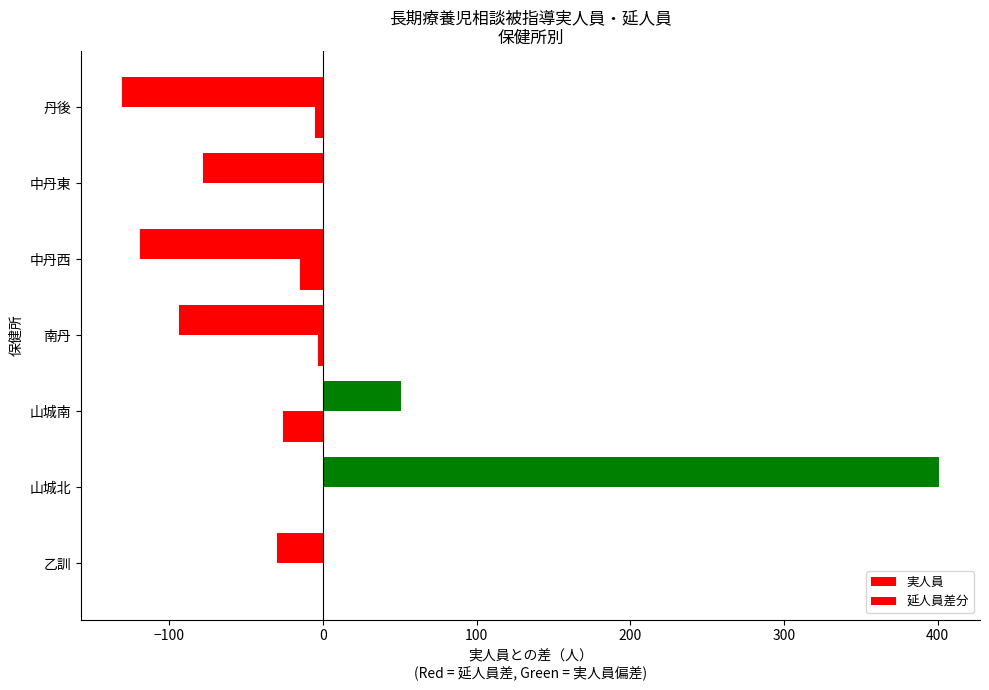

Count the number of data series in this chart.

2